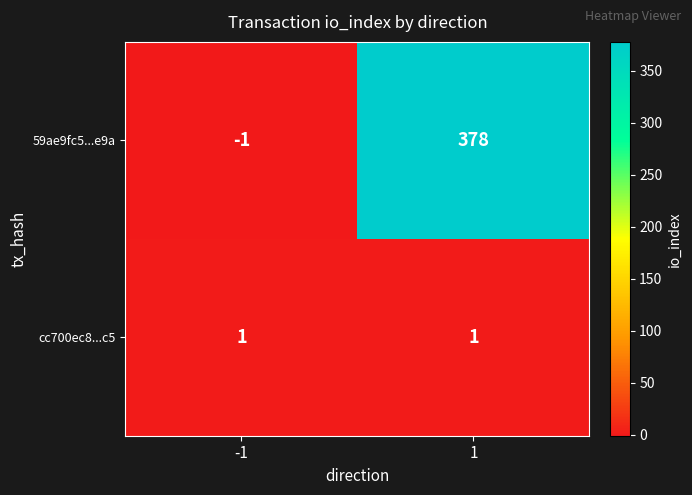

Which series has the largest total across all categories?

59ae9fc5...e9a